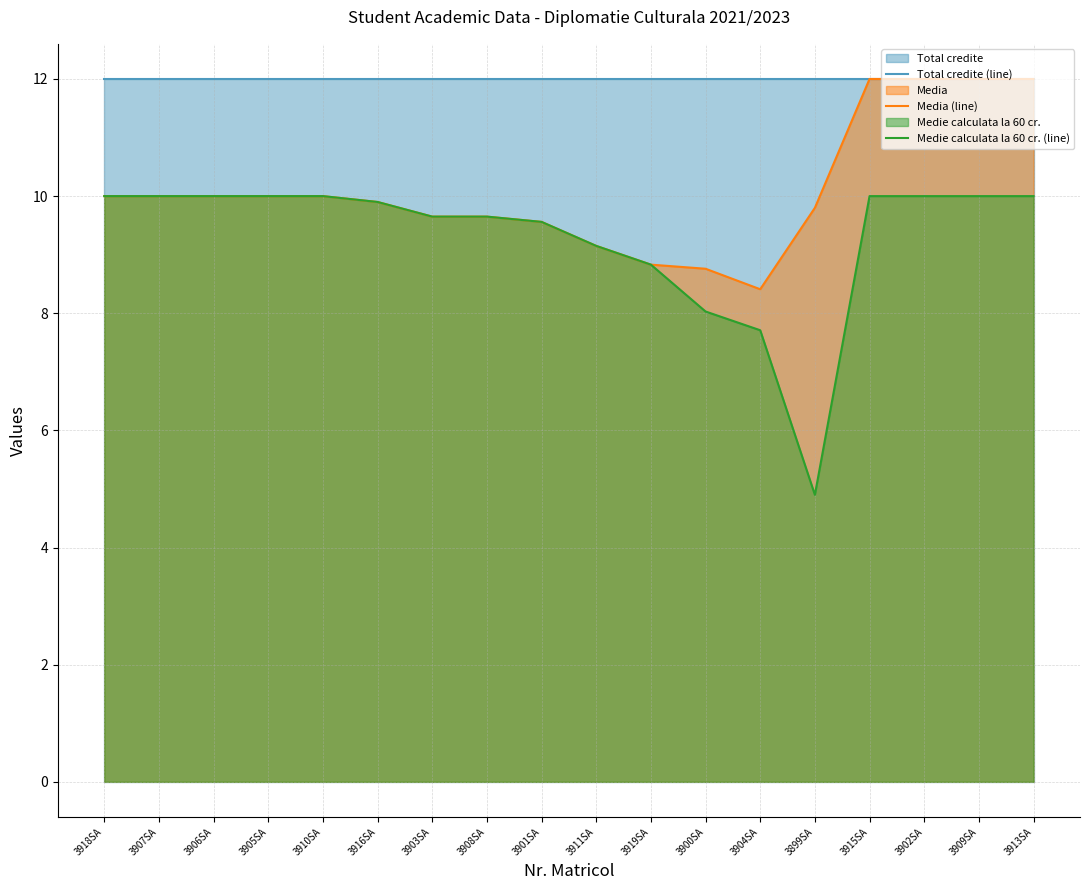

Count the number of categories in the chart.

18